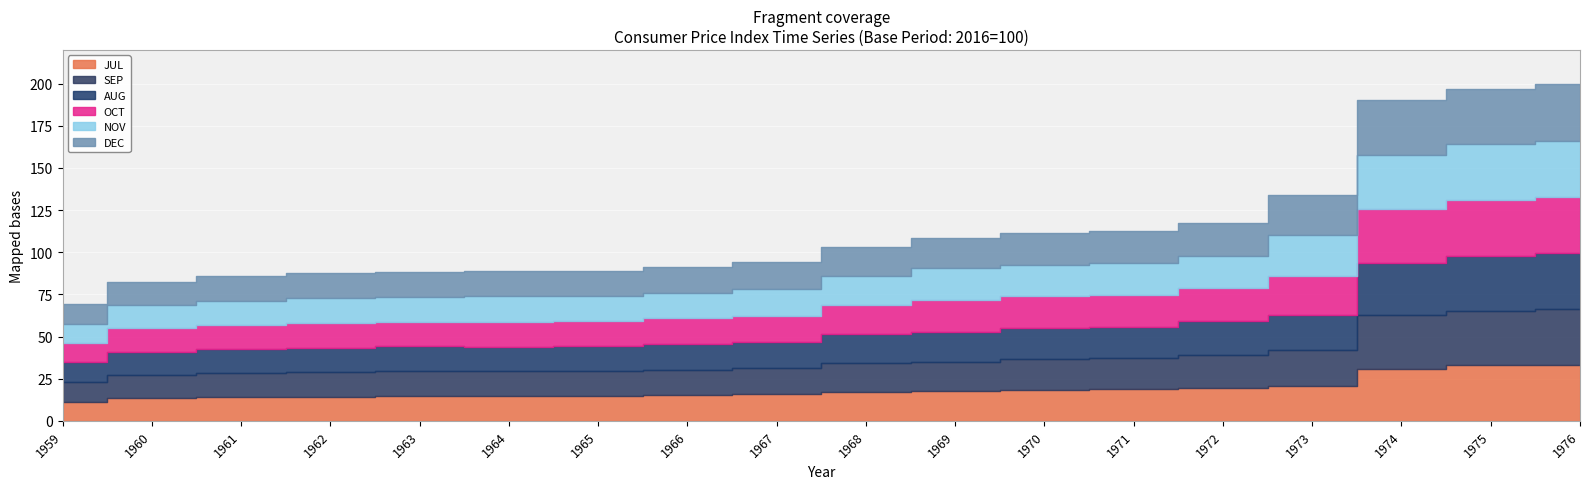

In SEP, how many points are higher than both neighbors (excluding endpoints)?

2